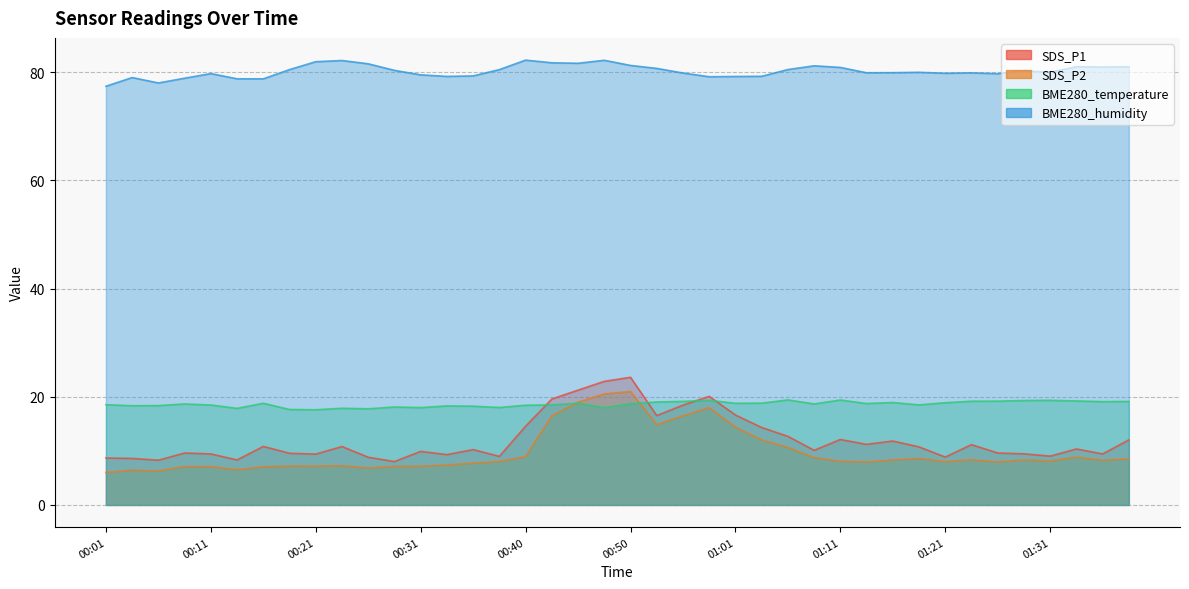

At which category is the sum across all series the highest?

00:50